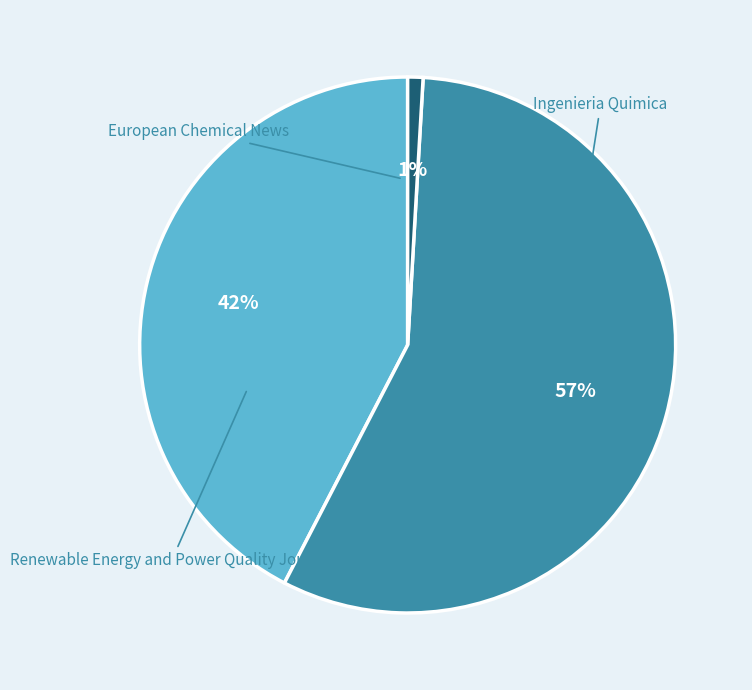

Does Ingenieria Quimica account for over 50% of the chart?

No